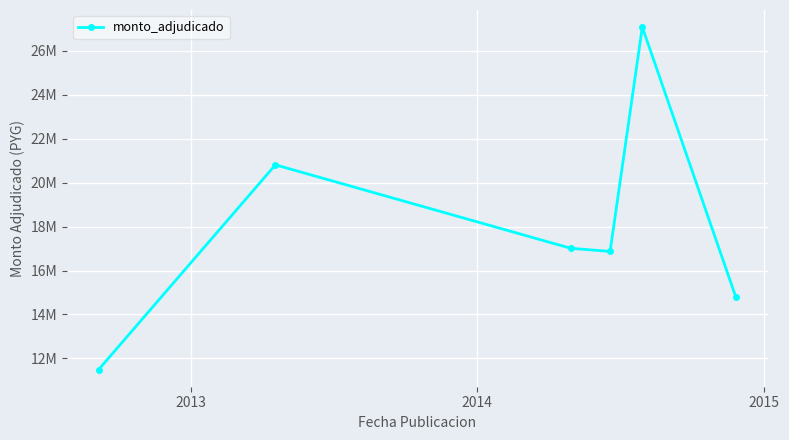

How many lines are shown in the chart?

1